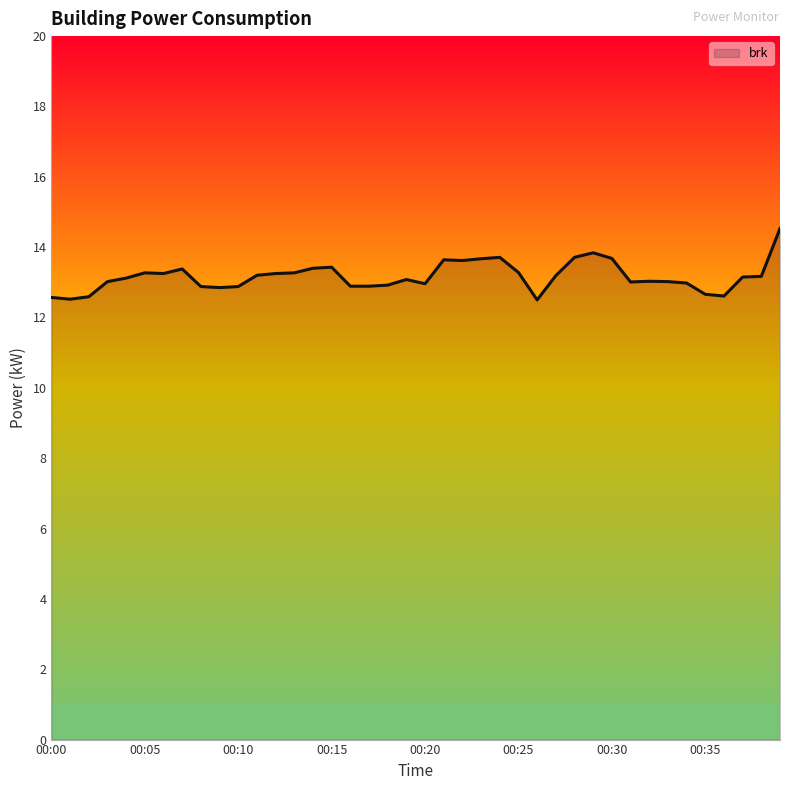

What is the difference between the maximum and minimum values?

2.0